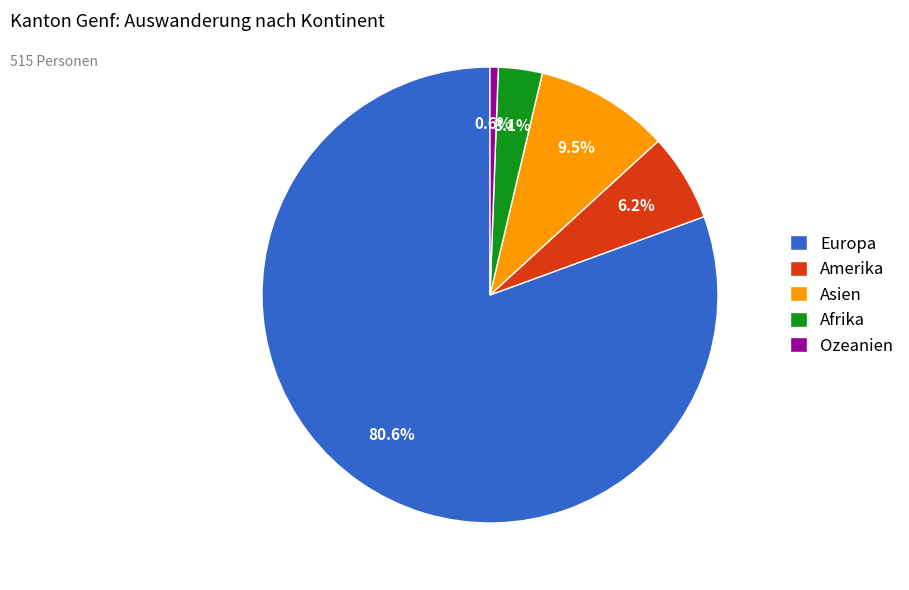

What is the largest slice in the pie chart?

Europa